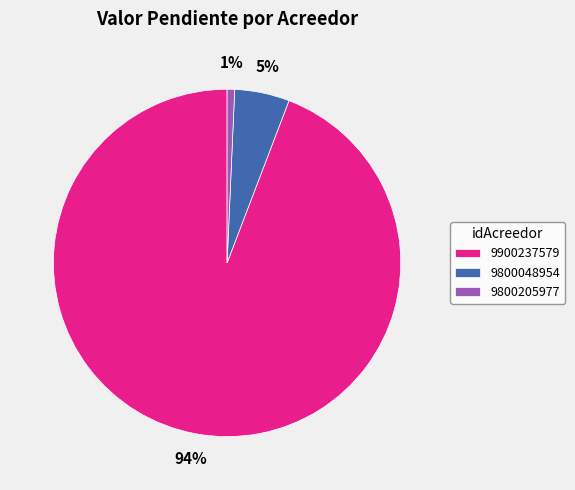

Do 9800048954 and 9900237579 together represent more than half of the pie?

Yes